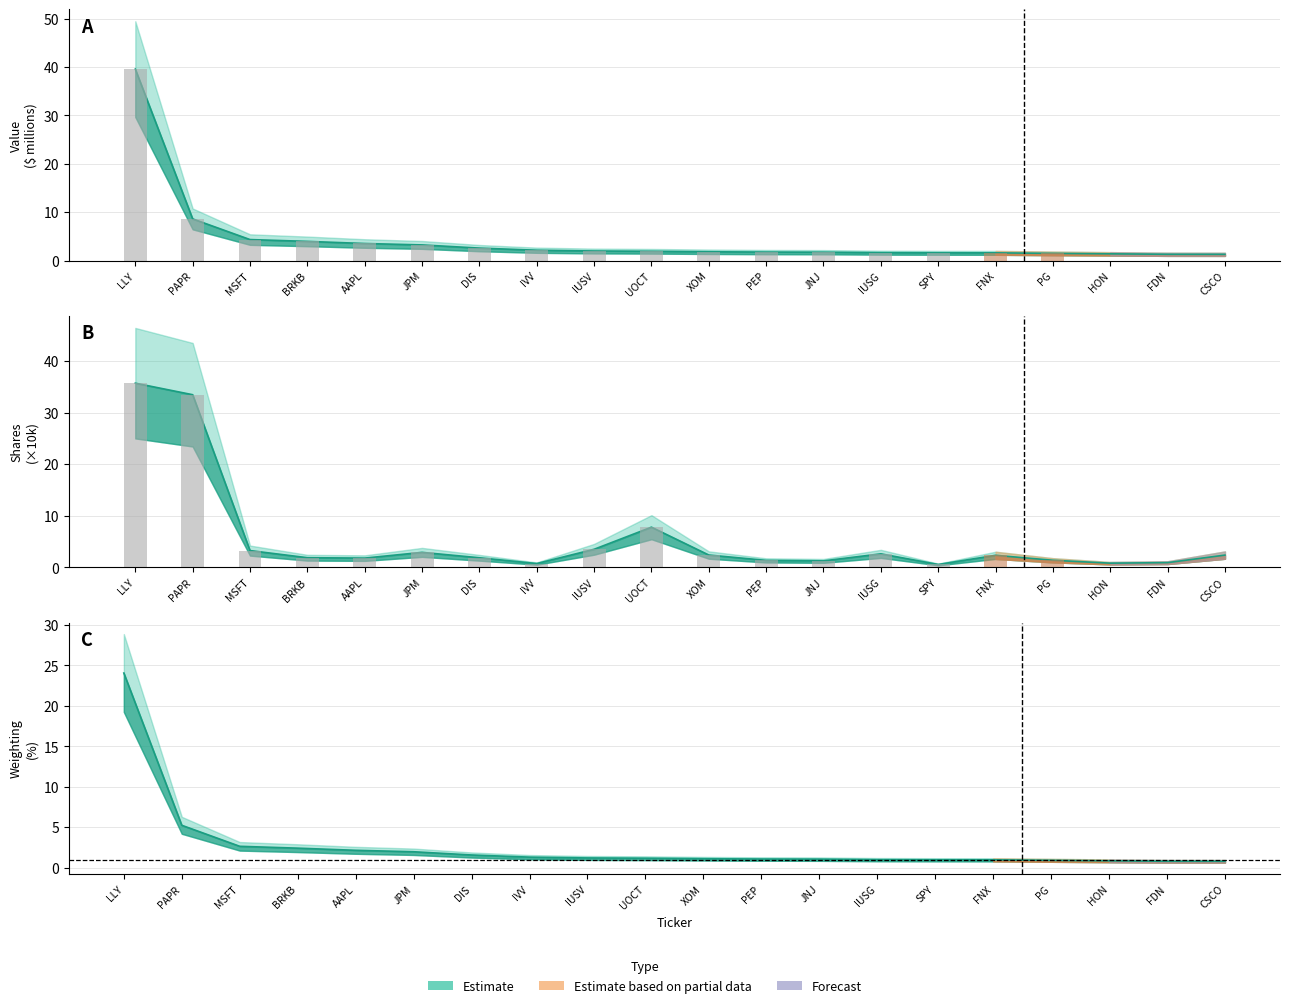

Between CSCO and IVV, which is larger?

CSCO